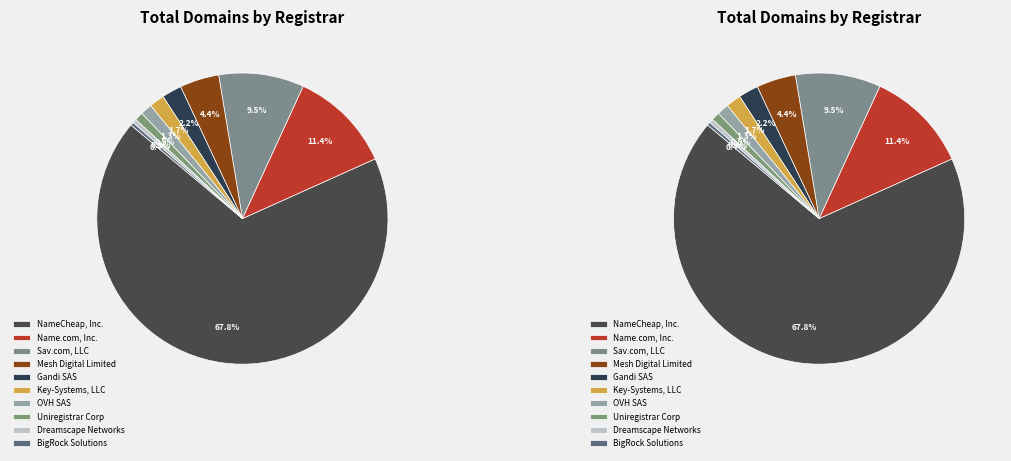

How many segments does this pie chart have?

10